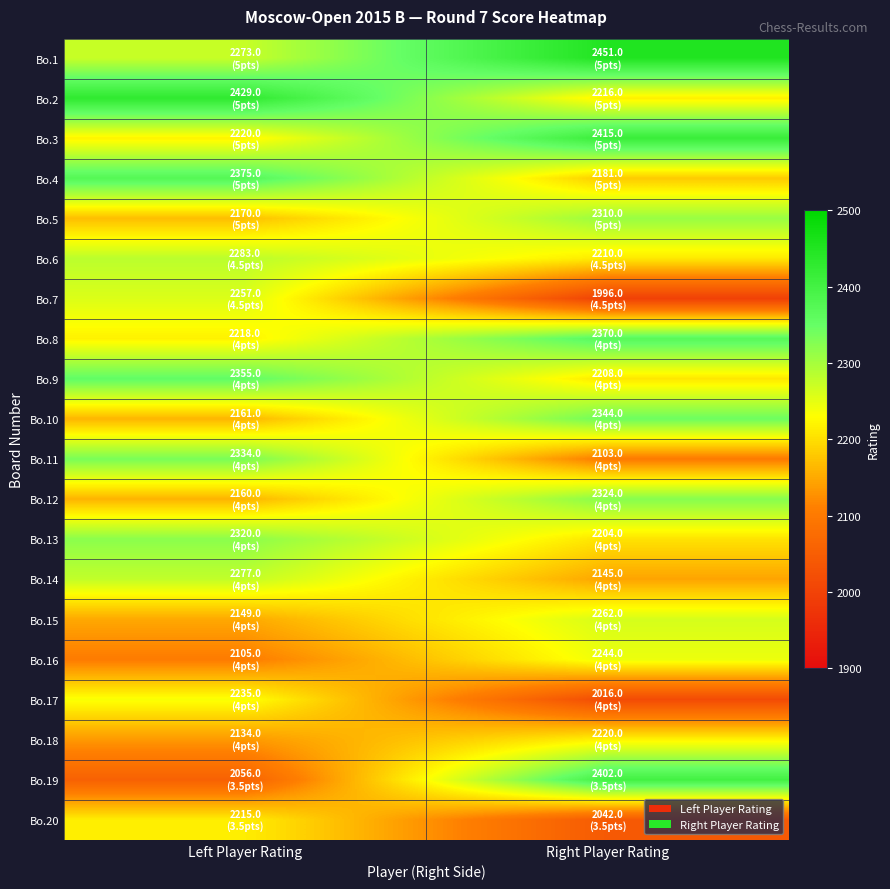

Reading left to right, extract all data points from this chart.

Bo.1: Left Player Rating=2273	Right Player Rating=2451
Bo.2: Left Player Rating=2429	Right Player Rating=2216
Bo.3: Left Player Rating=2220	Right Player Rating=2415
Bo.4: Left Player Rating=2375	Right Player Rating=2181
Bo.5: Left Player Rating=2170	Right Player Rating=2310
Bo.6: Left Player Rating=2283	Right Player Rating=2210
Bo.7: Left Player Rating=2257	Right Player Rating=1996
Bo.8: Left Player Rating=2218	Right Player Rating=2370
Bo.9: Left Player Rating=2355	Right Player Rating=2208
Bo.10: Left Player Rating=2161	Right Player Rating=2344
Bo.11: Left Player Rating=2334	Right Player Rating=2103
Bo.12: Left Player Rating=2160	Right Player Rating=2324
Bo.13: Left Player Rating=2320	Right Player Rating=2204
Bo.14: Left Player Rating=2277	Right Player Rating=2145
Bo.15: Left Player Rating=2149	Right Player Rating=2262
Bo.16: Left Player Rating=2105	Right Player Rating=2244
Bo.17: Left Player Rating=2235	Right Player Rating=2016
Bo.18: Left Player Rating=2134	Right Player Rating=2220
Bo.19: Left Player Rating=2056	Right Player Rating=2402
Bo.20: Left Player Rating=2215	Right Player Rating=2042